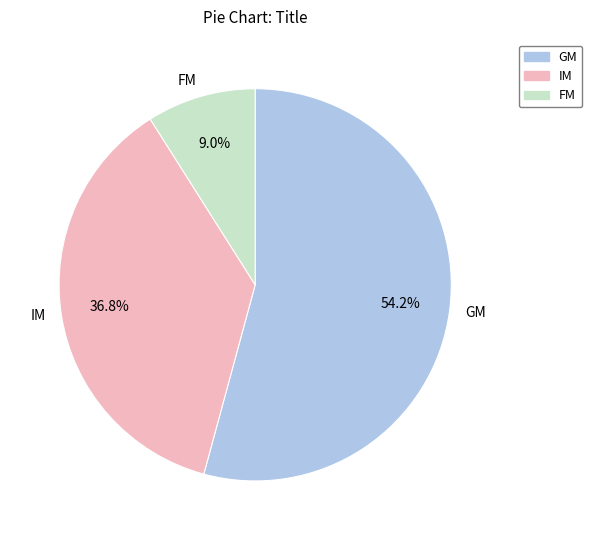

Does GM represent more than half of the total?

Yes